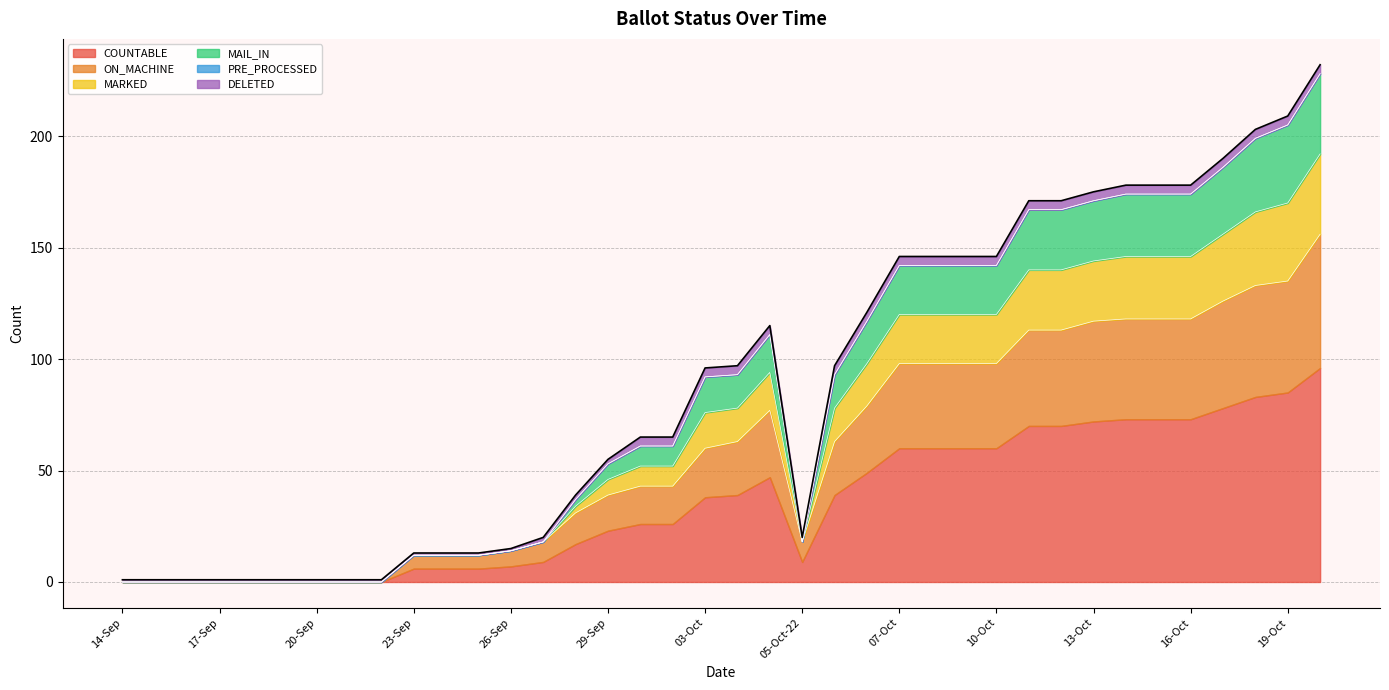

Does the chart display data point markers on the line(s)?

No